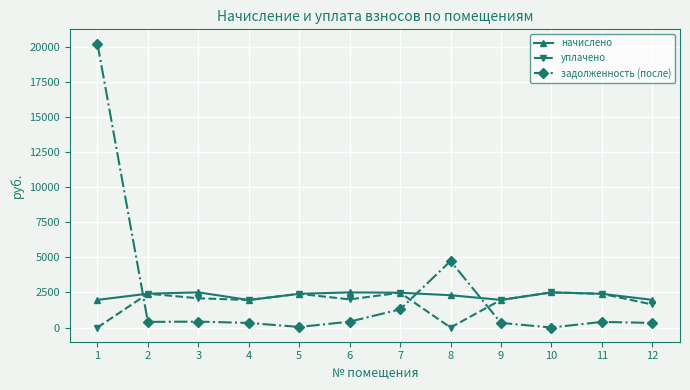

Is the value of задолженность (после) at 3 greater than the value of уплачено at 3?

No